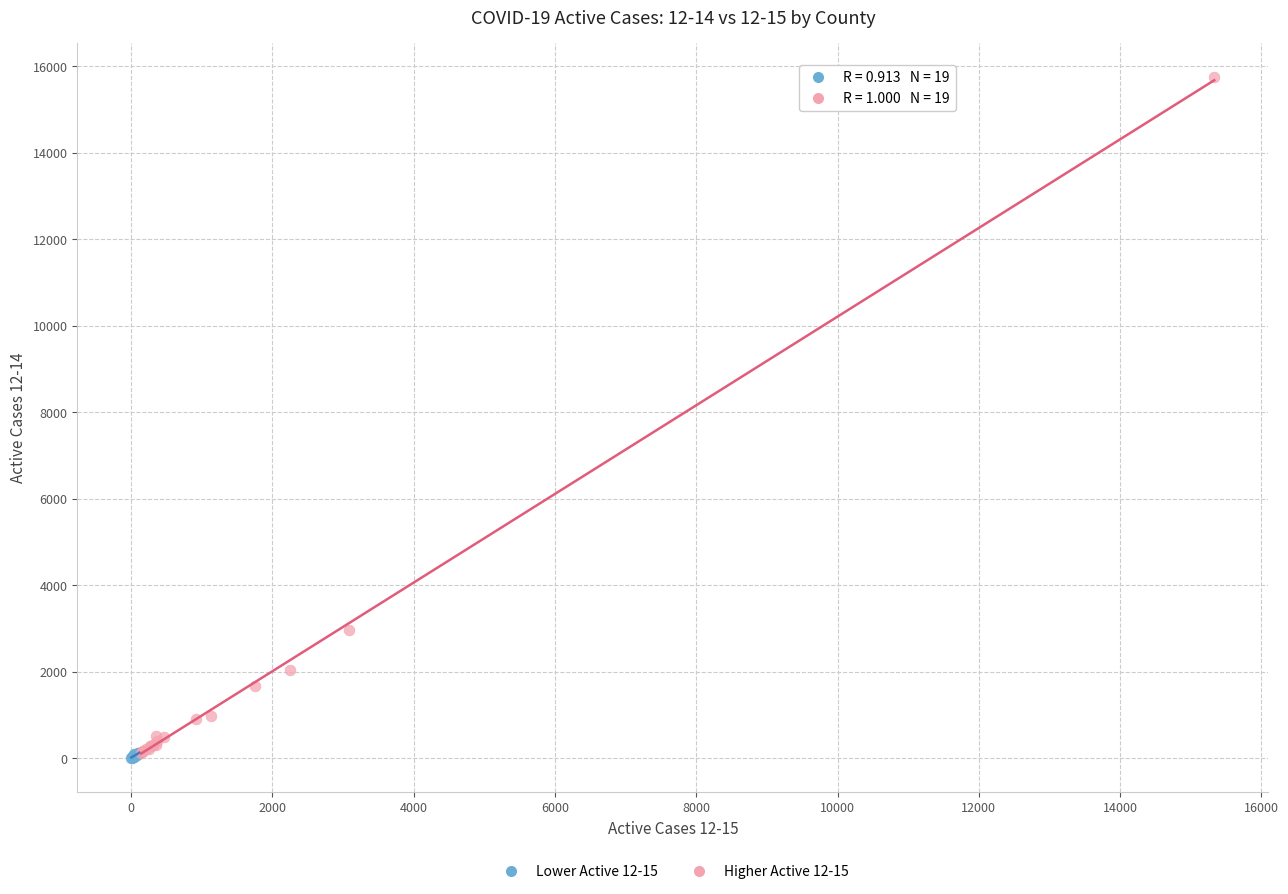

Which series has the largest Y range (max minus min)?

Higher Active 12-15